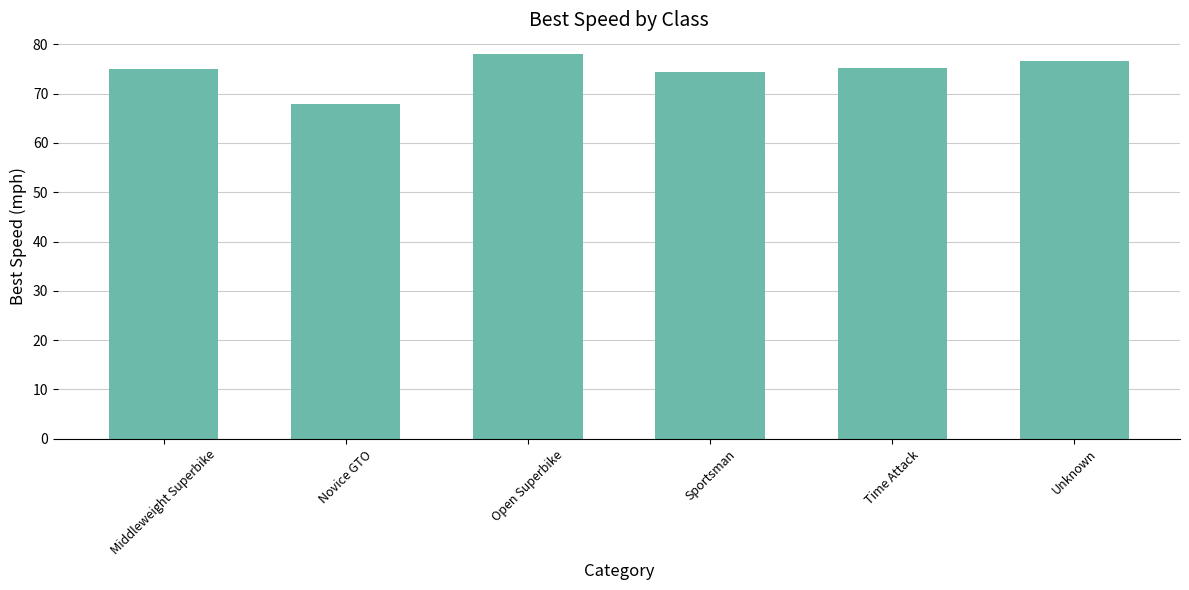

What is the sum of the values at Time Attack and Open Superbike?

153.3